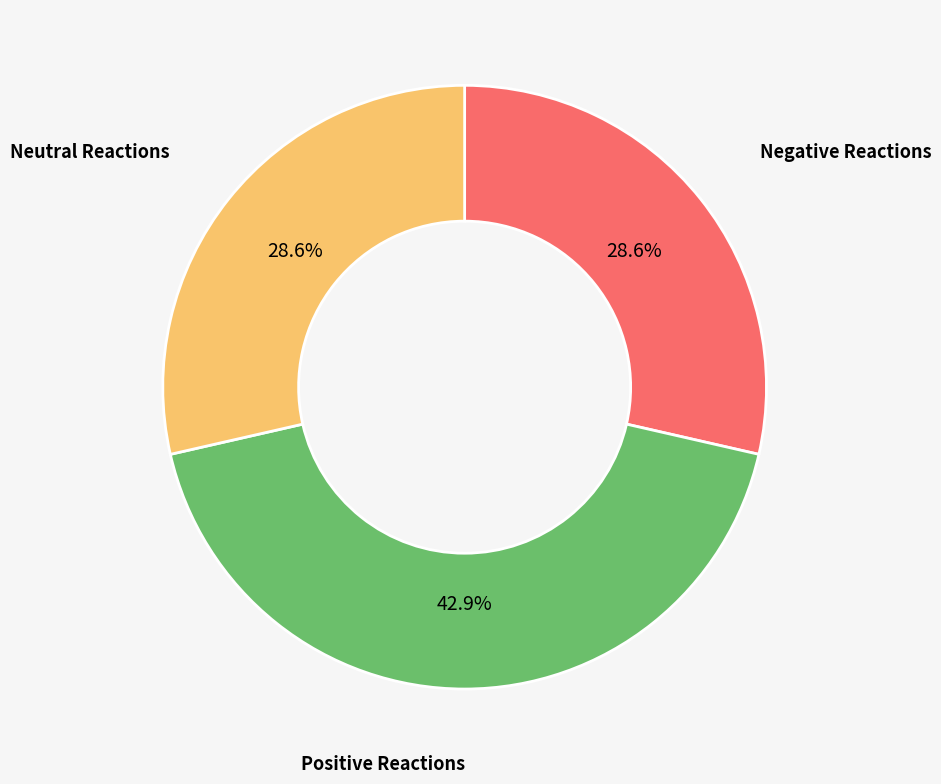

To the nearest percent, what is the difference between the largest and smallest slice percentages?

14%